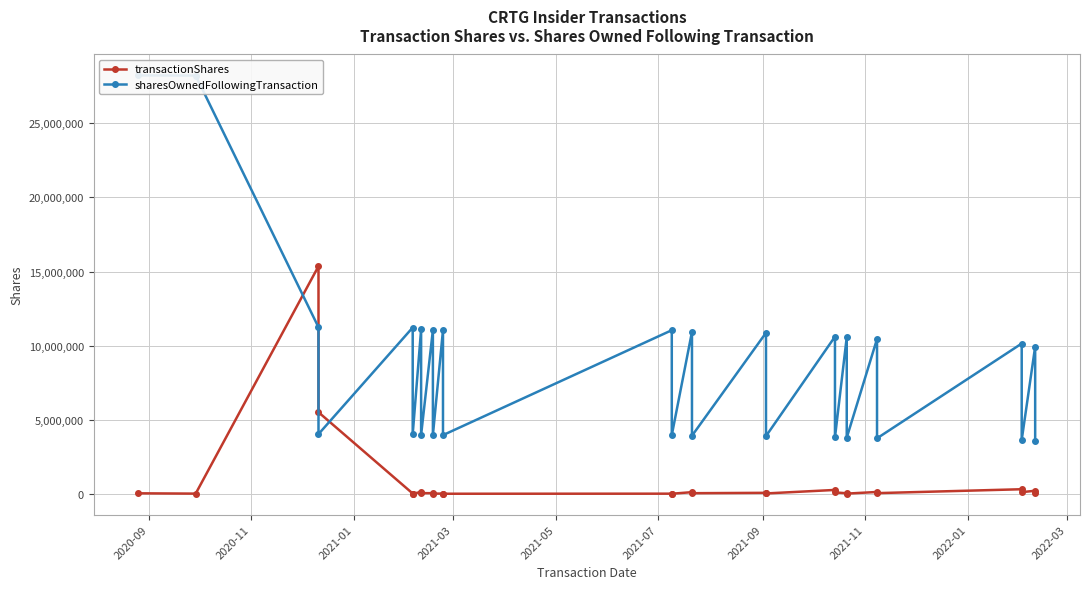

Does the chart display data point markers on the line(s)?

Yes